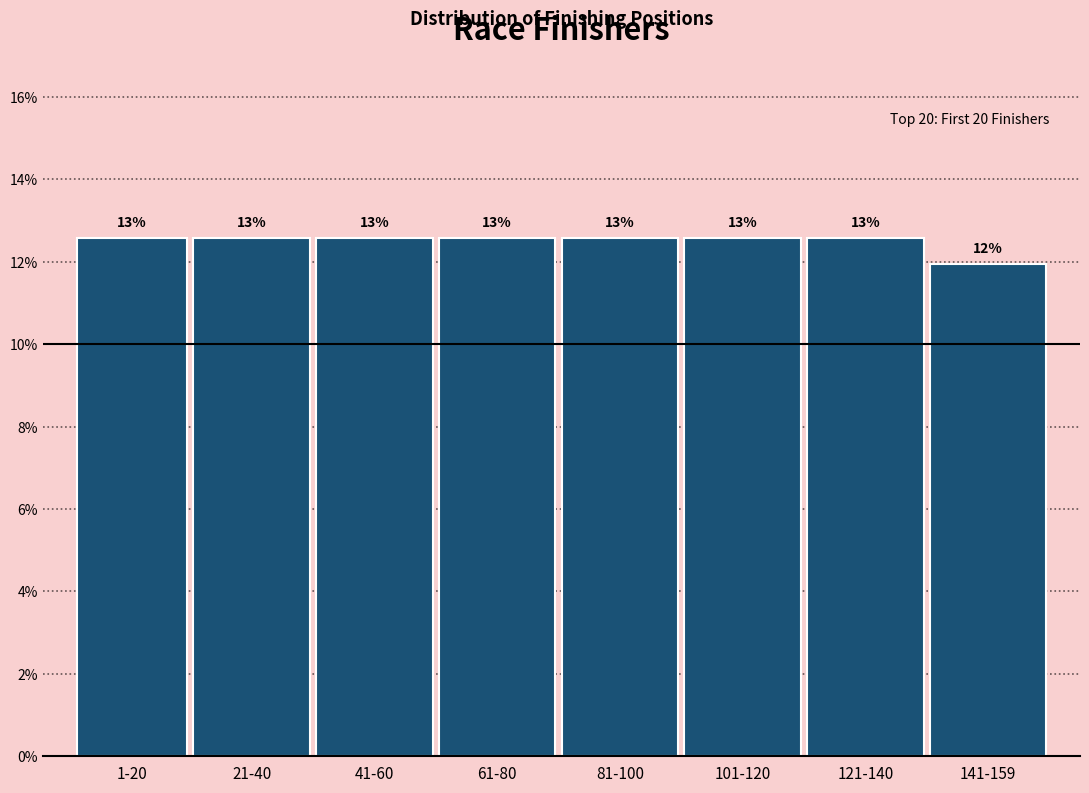

Are the bars horizontal?

No